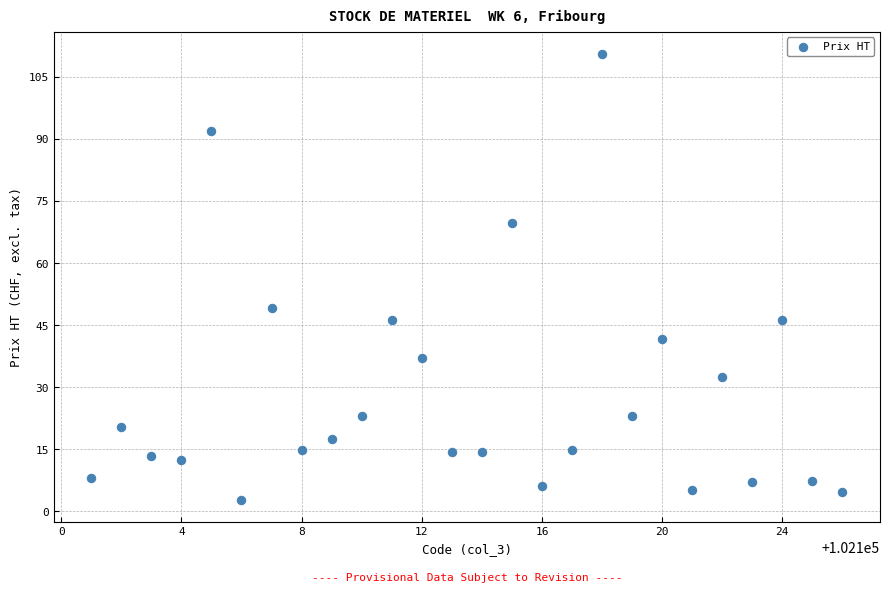

What Y value in the scatter plot is closest to 56?

49.2